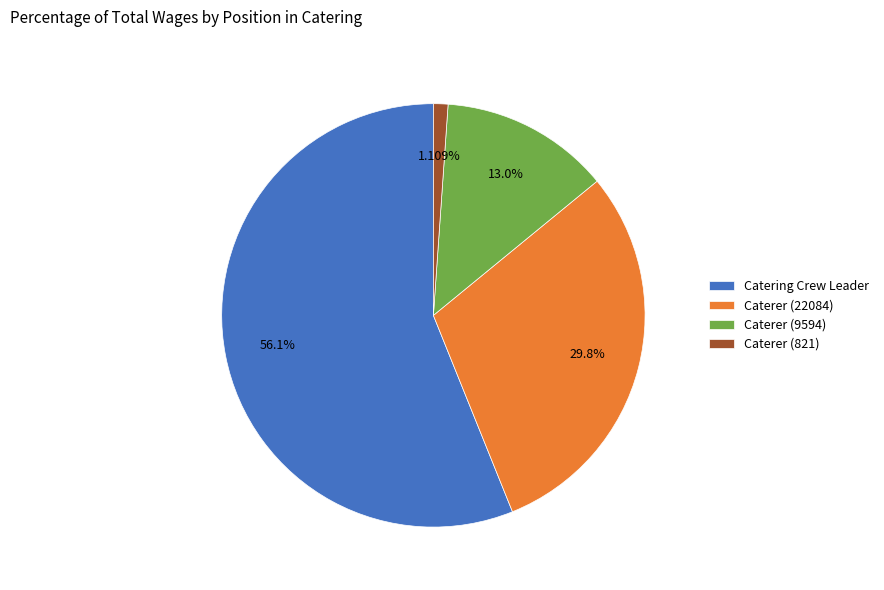

Combined, do Catering Crew Leader and Caterer (821) account for over 50%?

Yes